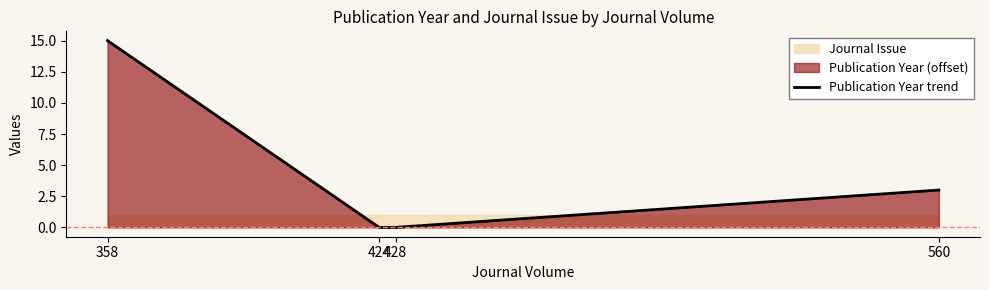

True or false: the data shows 3 at 560.

True